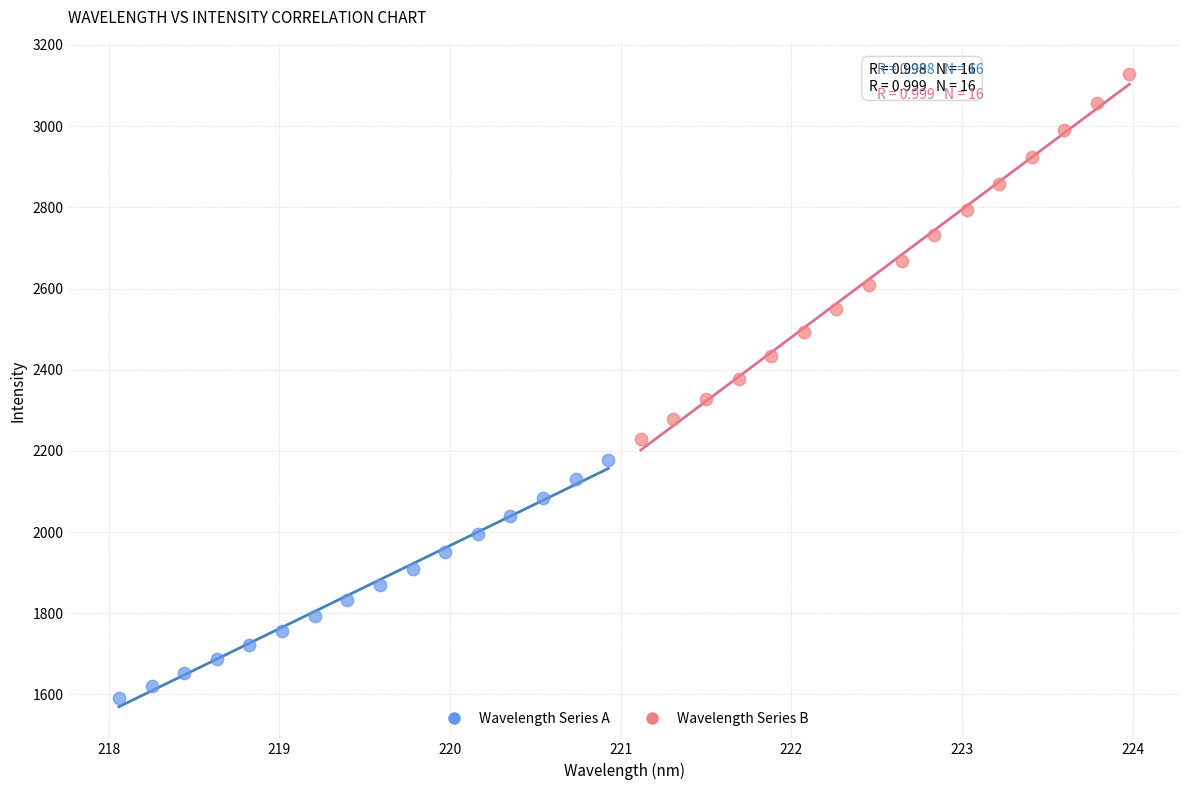

Which series contains the lowest Y value?

Wavelength Series A